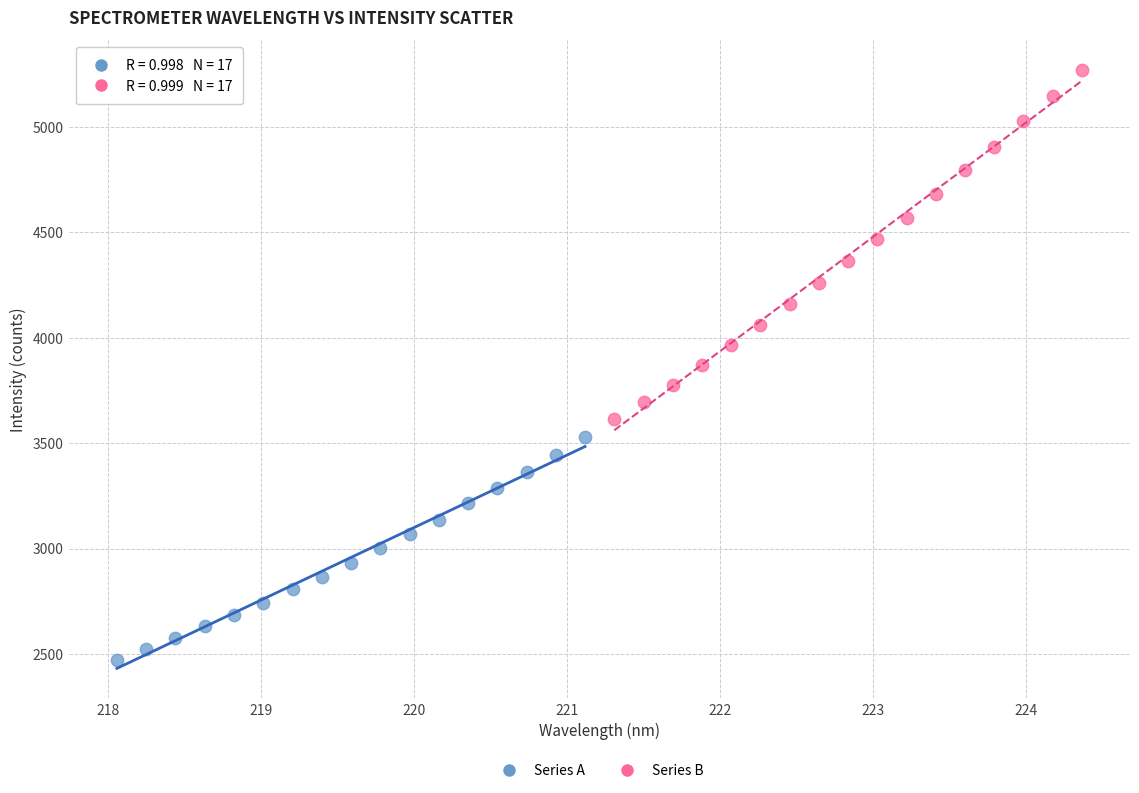

Which series reaches the maximum Y coordinate?

Series B